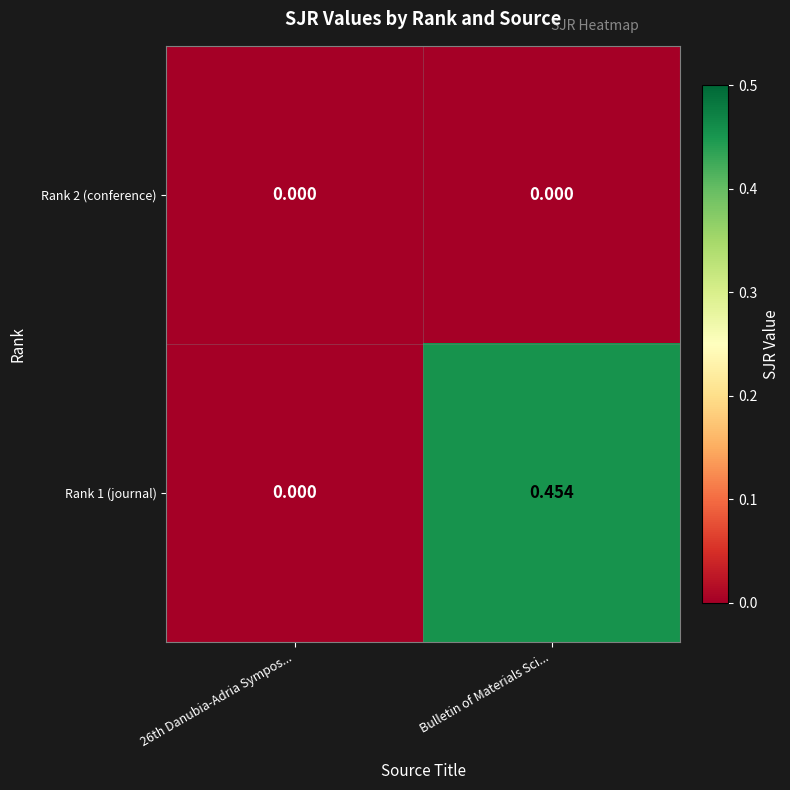

How many series are shown in this chart?

2